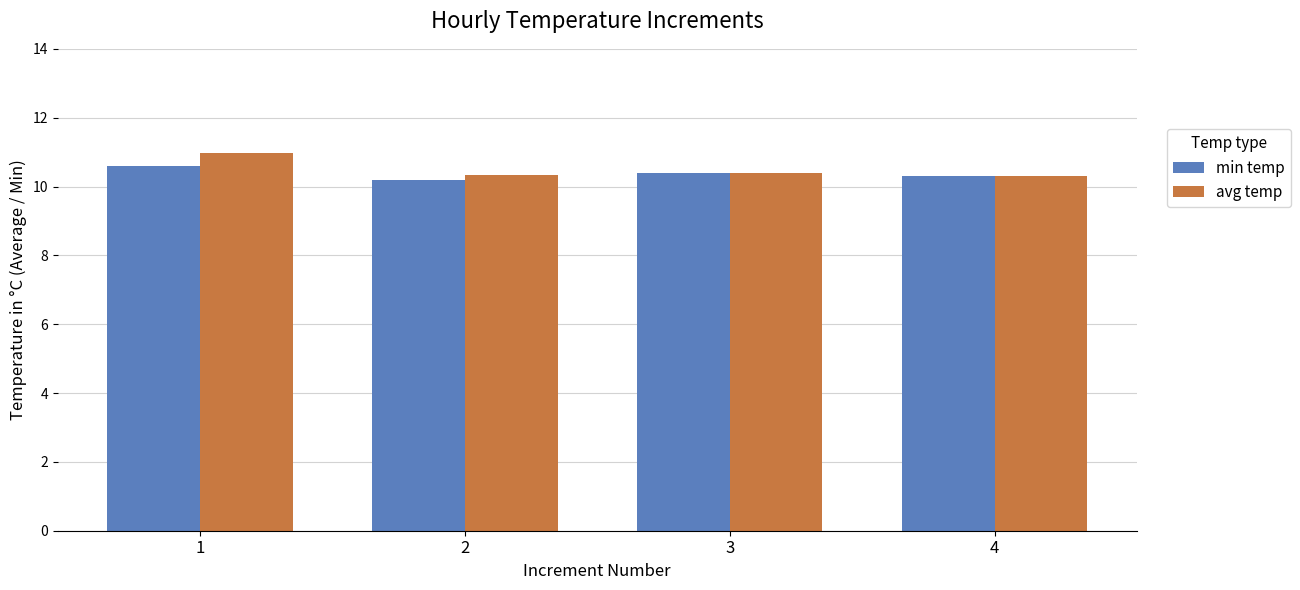

At which label does avg temp reach its peak?

1